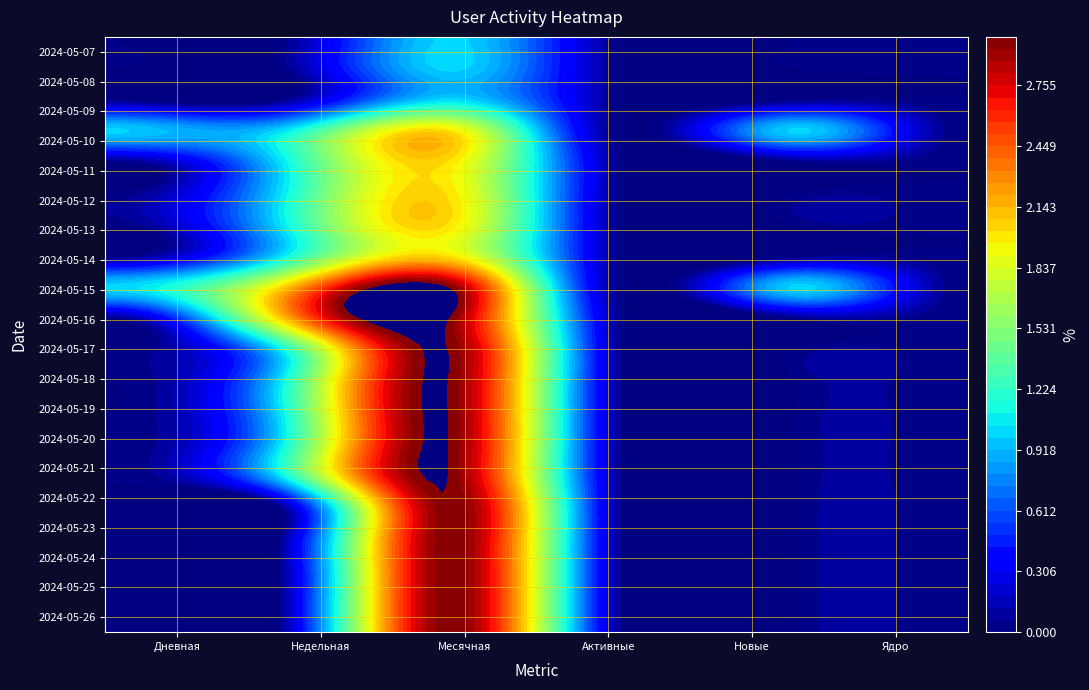

Reading right to left, list all the values displayed in this chart.

0: 19=0	18=0	17=0	16=1	15=0	14=0	13=0	12=0	11=1	10=0	9=0	8=0	7=0	6=0	5=0	4=0	3=0	2=0	1=0	0=0
1: 19=0	18=0	17=0	16=1	15=1	14=1	13=1	12=1	11=2	10=2	9=1	8=1	7=1	6=1	5=1	4=0	3=0	2=0	1=0	0=0
2: 19=1	18=1	17=1	16=2	15=2	14=2	13=2	12=2	11=3	10=3	9=3	8=3	7=3	6=3	5=3	4=3	3=3	2=3	1=3	0=3
3: 19=0	18=0	17=0	16=0	15=0	14=0	13=0	12=0	11=0	10=0	9=0	8=0	7=0	6=0	5=0	4=0	3=0	2=0	1=0	0=0
4: 19=0	18=0	17=0	16=1	15=0	14=0	13=0	12=0	11=1	10=0	9=0	8=0	7=0	6=0	5=0	4=0	3=0	2=0	1=0	0=0
5: 19=0	18=0	17=0	16=0	15=0	14=0	13=0	12=0	11=0	10=0	9=0	8=0	7=0	6=0	5=0	4=0	3=0	2=0	1=0	0=0